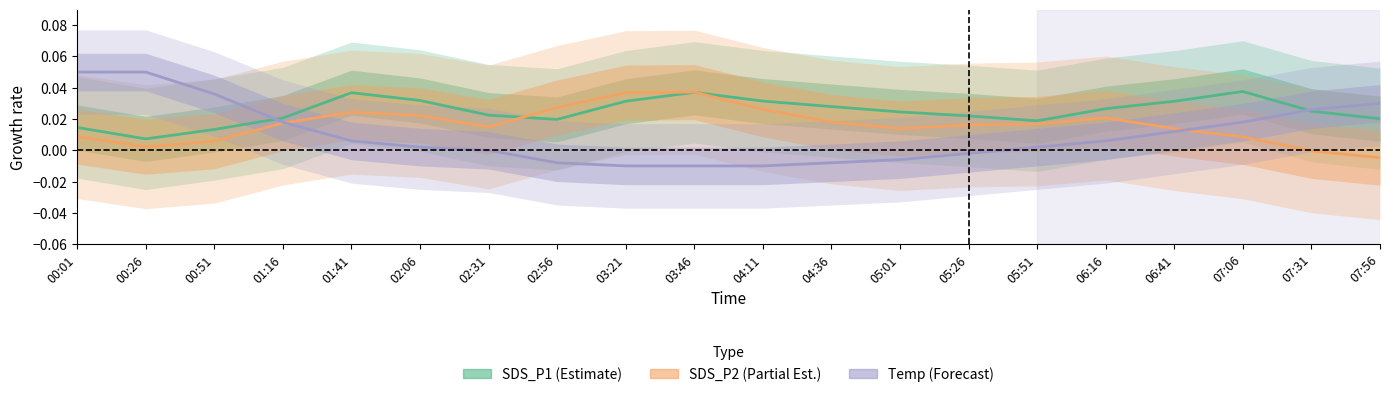

How many lines are shown in the chart?

3